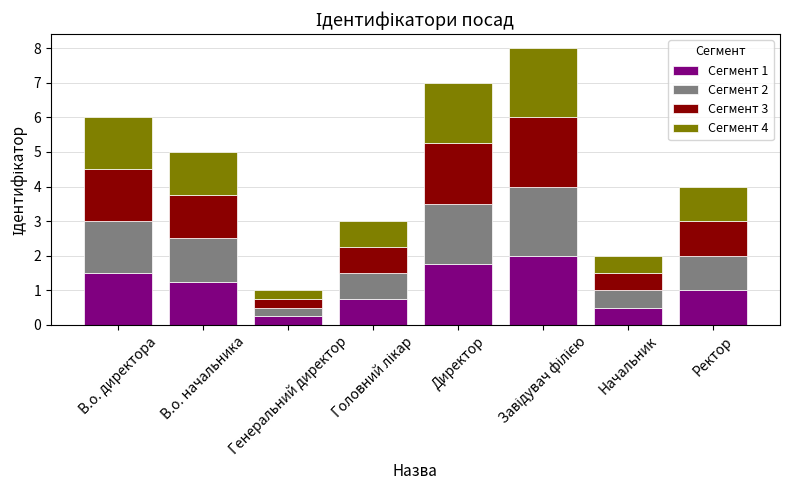

What is the difference between the second highest and minimum values in the Сегмент 1 series?

1.5